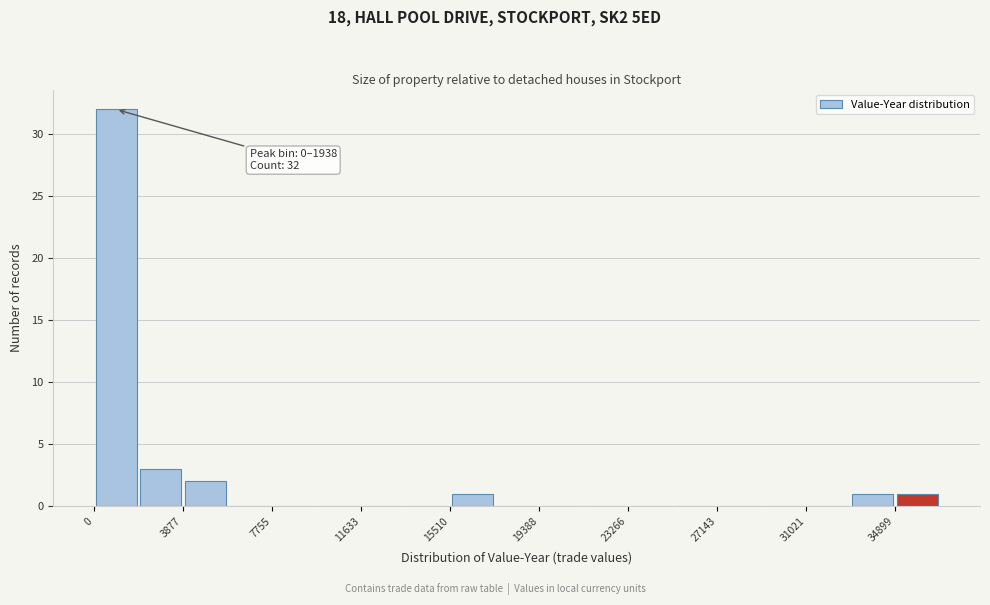

Around what value on the x-axis is the tallest bar? Give the approximate position of its centre, as read against the axis.

1000